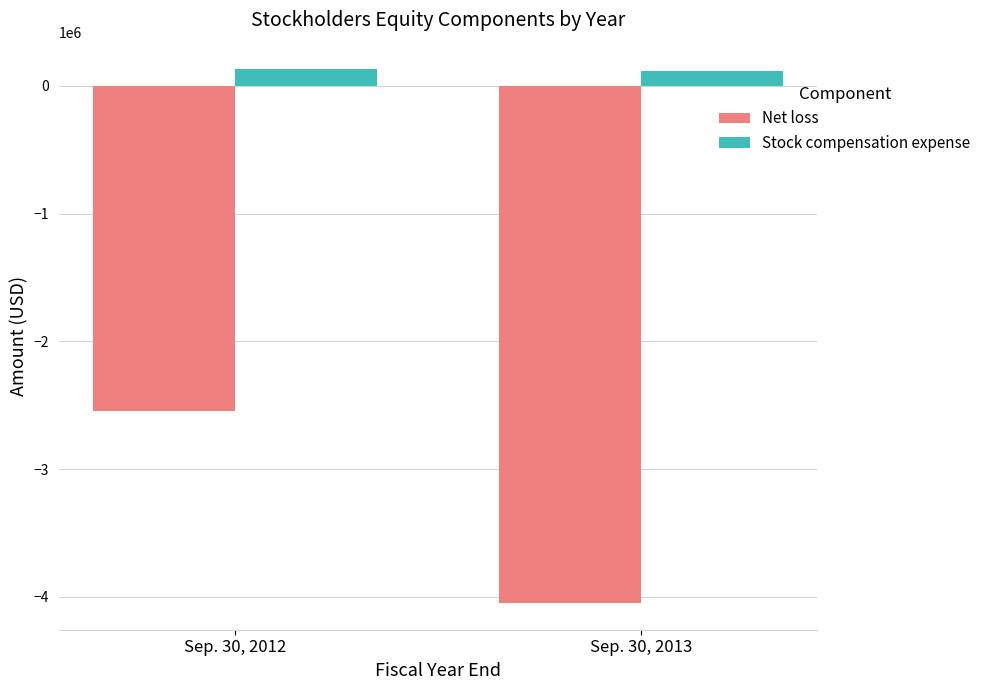

How many values in the Stock compensation expense series are below 128490?

1